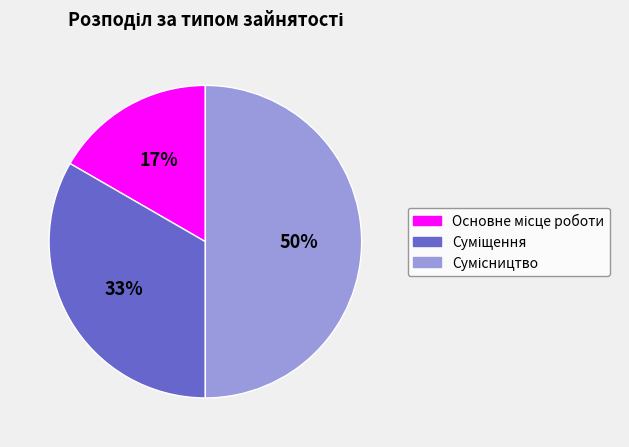

How many slices are in this pie chart?

3